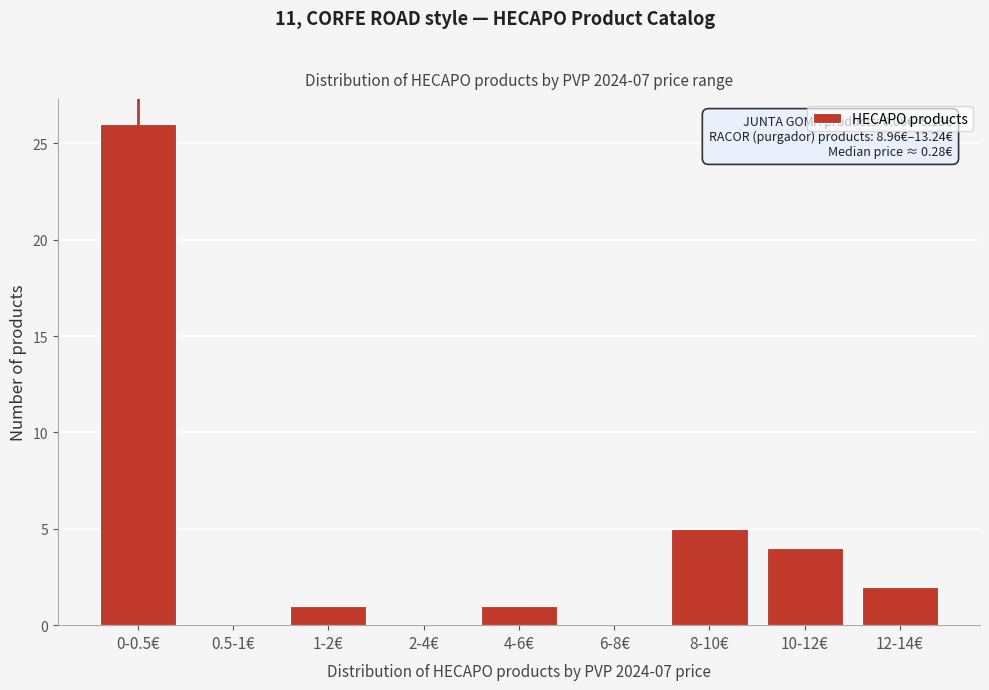

Reading left to right, extract all data points from this chart.

0-0.5€=26	0.5-1€=0	1-2€=1	2-4€=0	4-6€=1	6-8€=0	8-10€=5	10-12€=4	12-14€=2